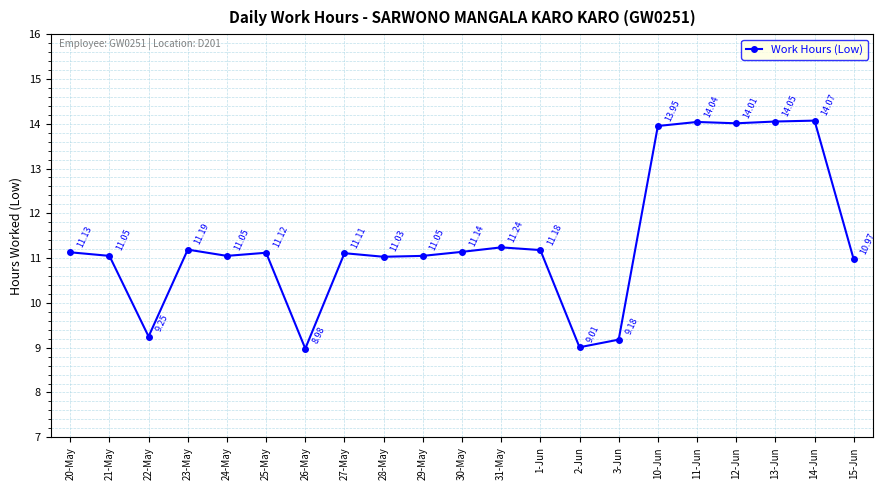

What is the smallest value displayed?

9.0